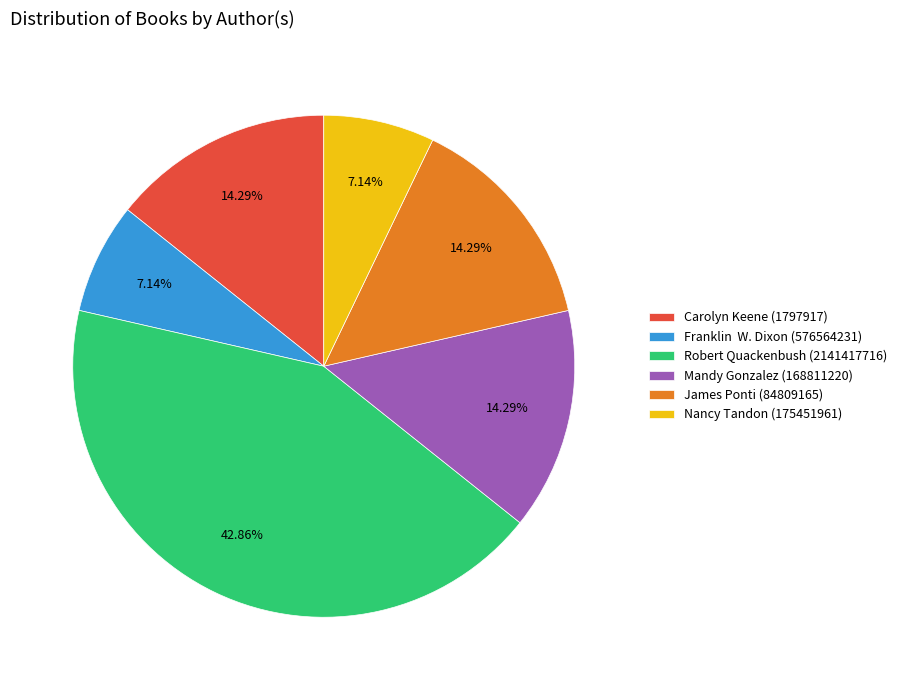

Does Carolyn Keene (1797917) represent more than half of the total?

No